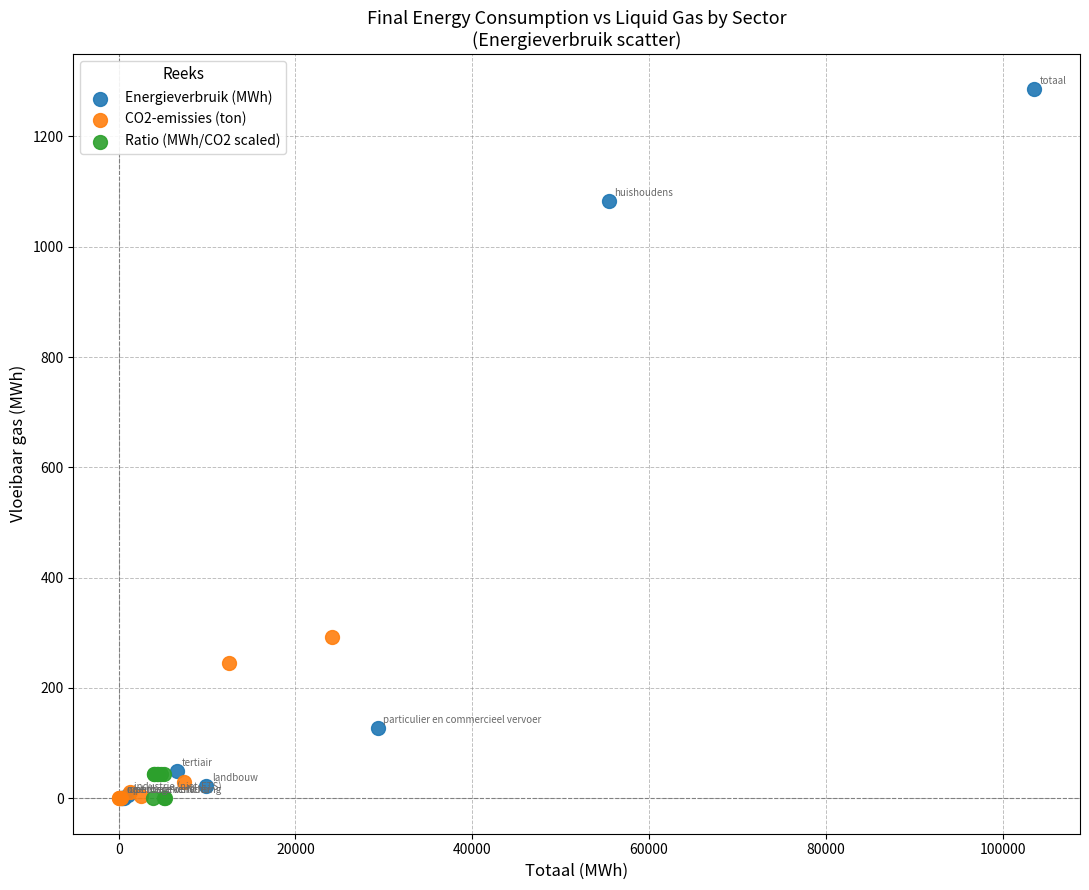

Which series reaches the maximum Y coordinate?

Energieverbruik (MWh)